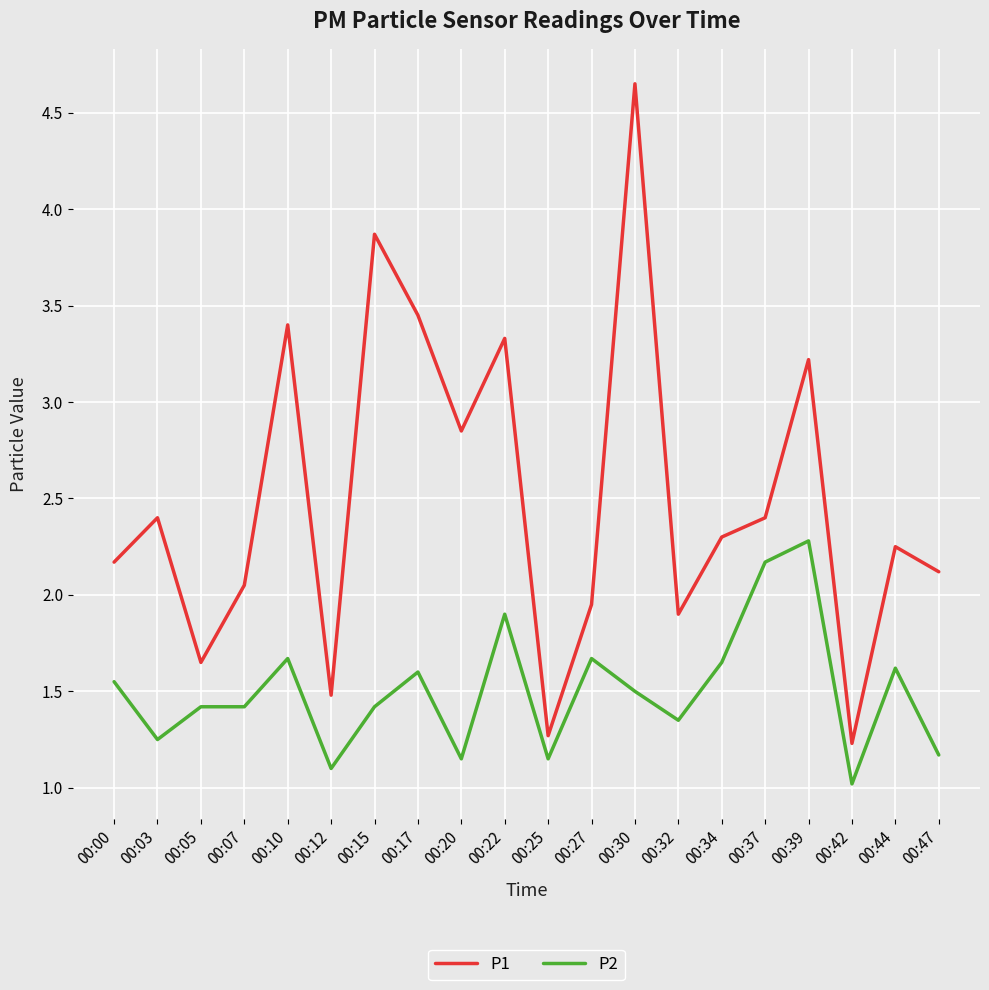

Is this an area chart (filled region under the line)?

No